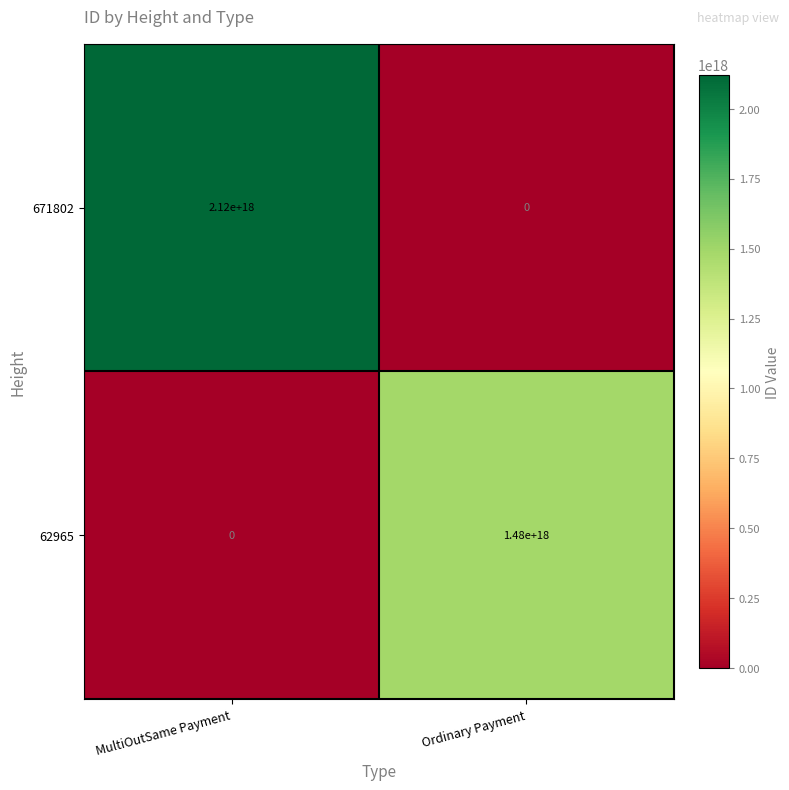

Rank the series by their maximum value, from highest to lowest.

671802, 62965